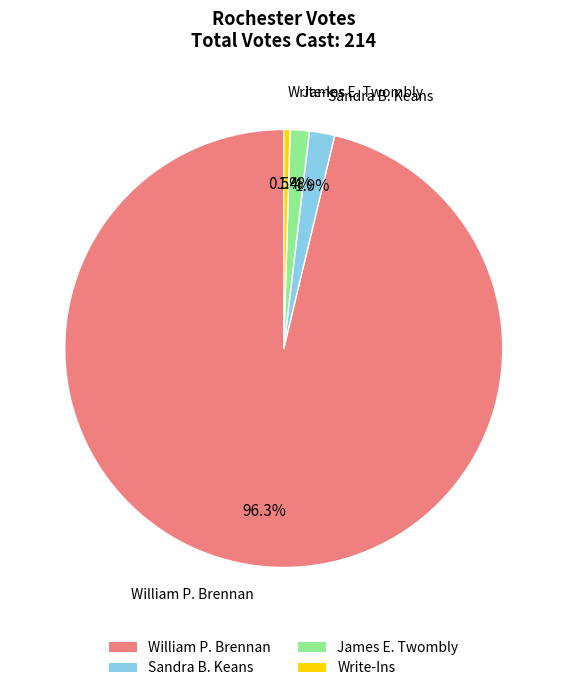

To the nearest percent, what percentage of the pie is James E. Twombly?

1%